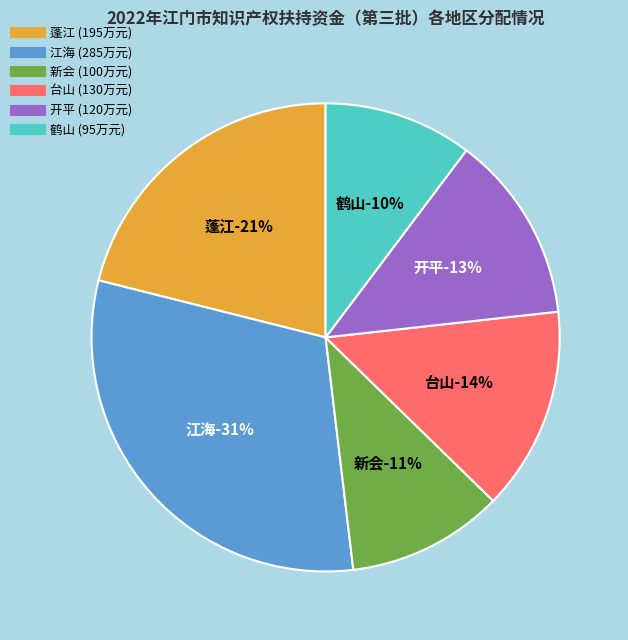

Does 开平 represent more than half of the total?

No